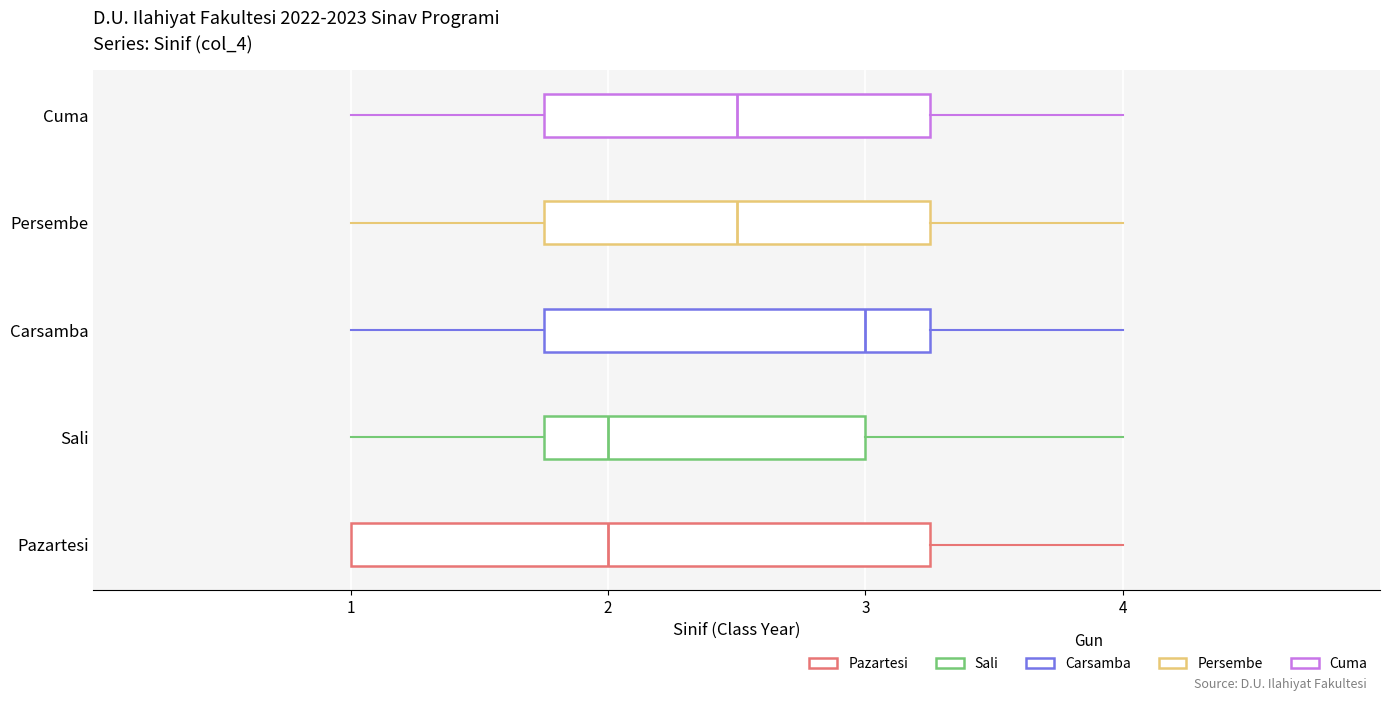

Reading bottom to top, read every box against the x-axis: the position of its median line, the range the box covers, and the ends of its whiskers. The values are not printed on the chart, so give them approximately, as read against the axis.

Pazartesi: median 2.0, box 1.0 to 3.3, whiskers 1.0 to 4.0
Sali: median 2.0, box 1.8 to 3.0, whiskers 1.0 to 4.0
Carsamba: median 3.0, box 1.8 to 3.3, whiskers 1.0 to 4.0
Persembe: median 2.5, box 1.8 to 3.3, whiskers 1.0 to 4.0
Cuma: median 2.5, box 1.8 to 3.3, whiskers 1.0 to 4.0